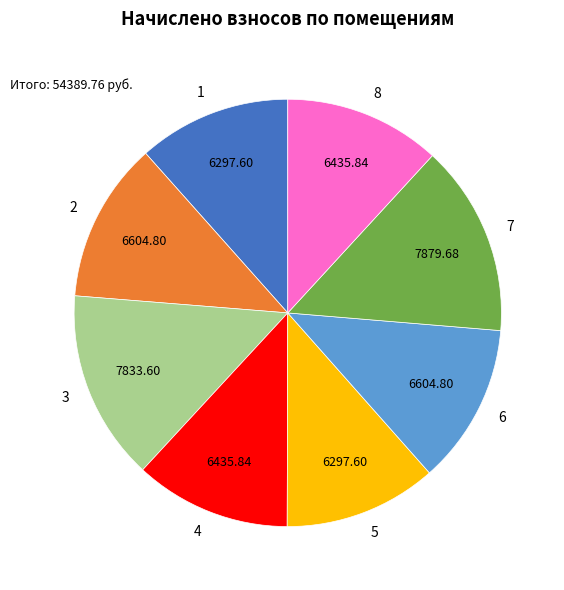

Does any single category account for the majority?

No